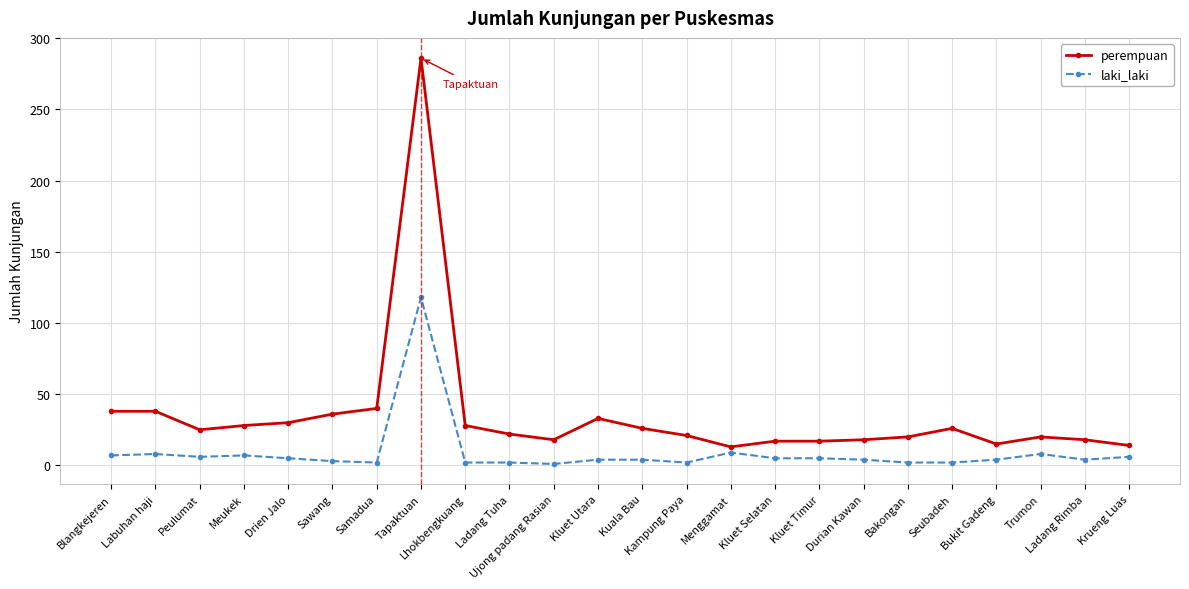

True or false: laki_laki has more than 1 points higher than both neighbors.

True